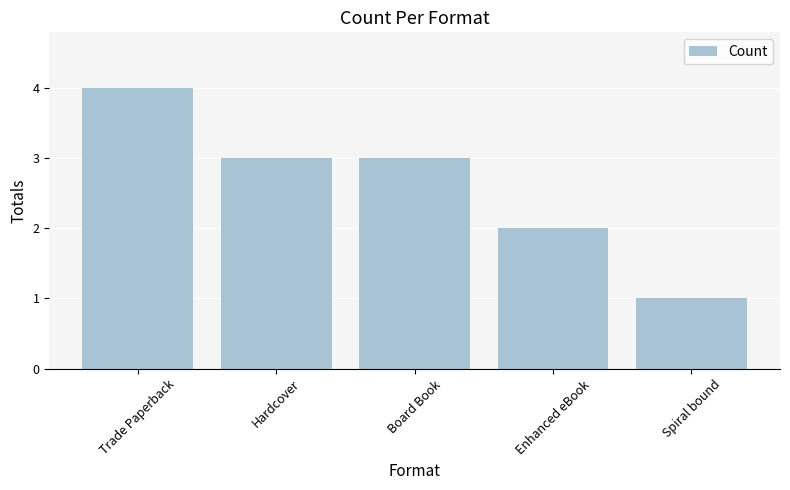

What position from the left is Board Book?

3